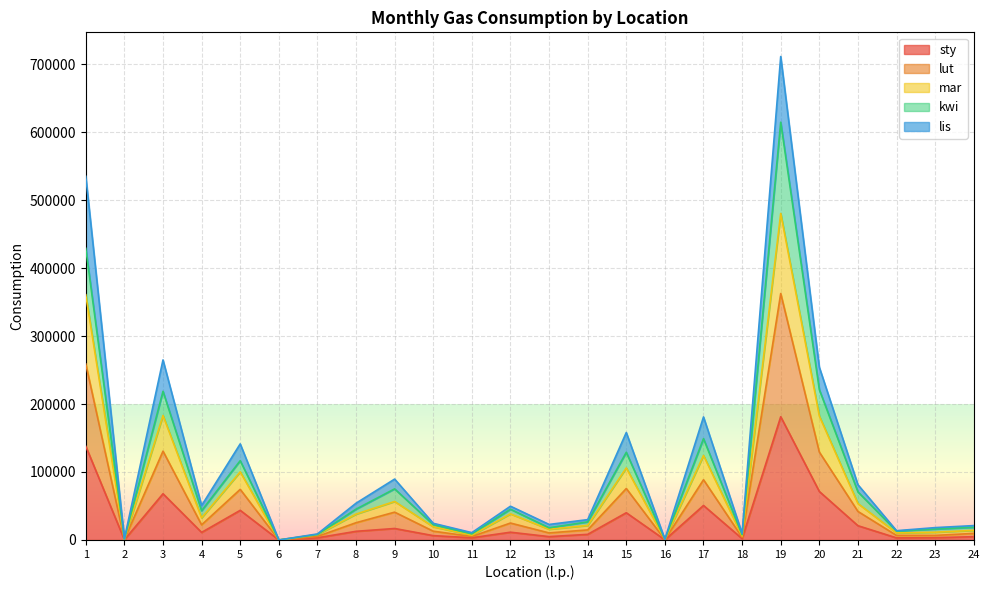

Which series has the widest spread of values?

lut